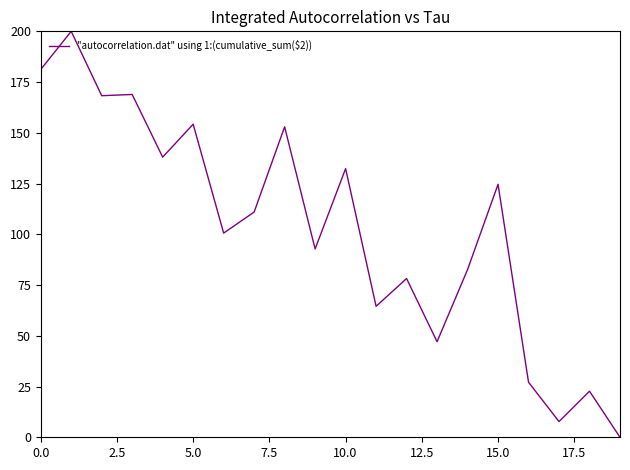

What is the difference between the maximum and minimum values?

200.0